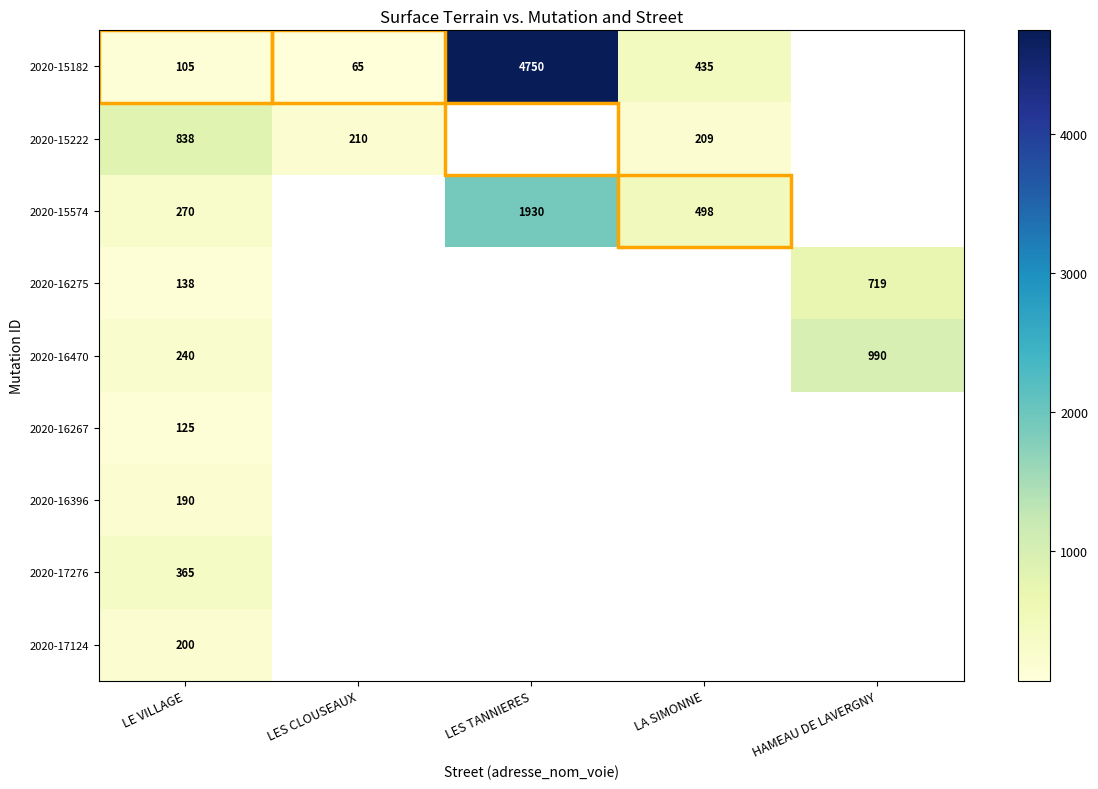

What is the difference between the highest and lowest values at LE VILLAGE?

733